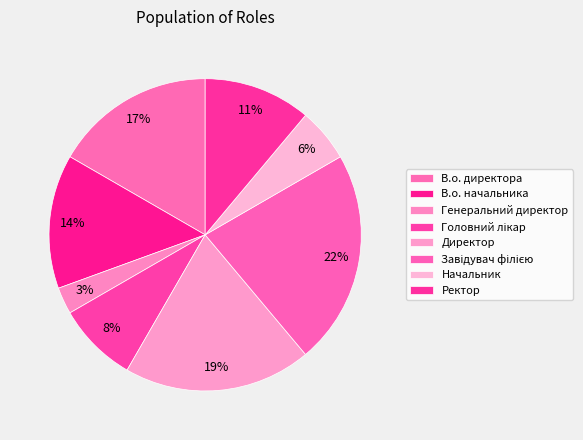

Count the number of slices in the pie.

8